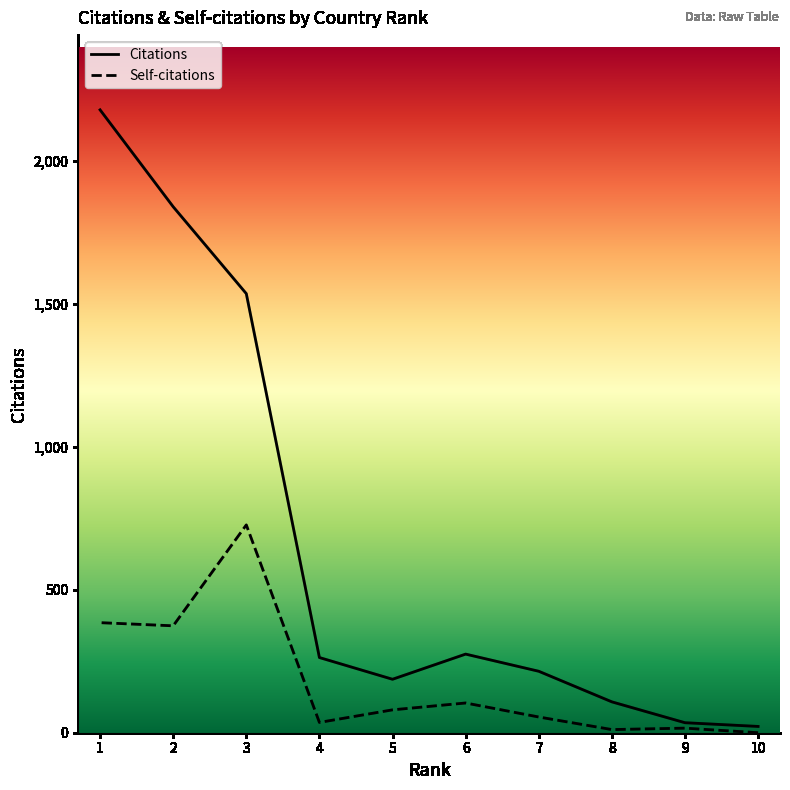

What value does the Citations series have at 7?

215